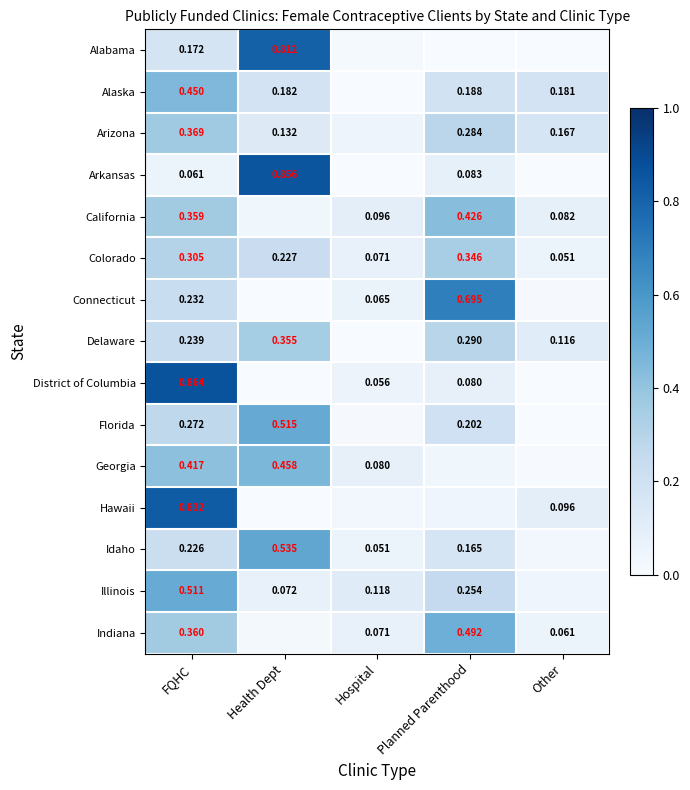

Rank the categories by Colorado value from lowest to highest.

Other, Hospital, Health Dept, FQHC, Planned Parenthood